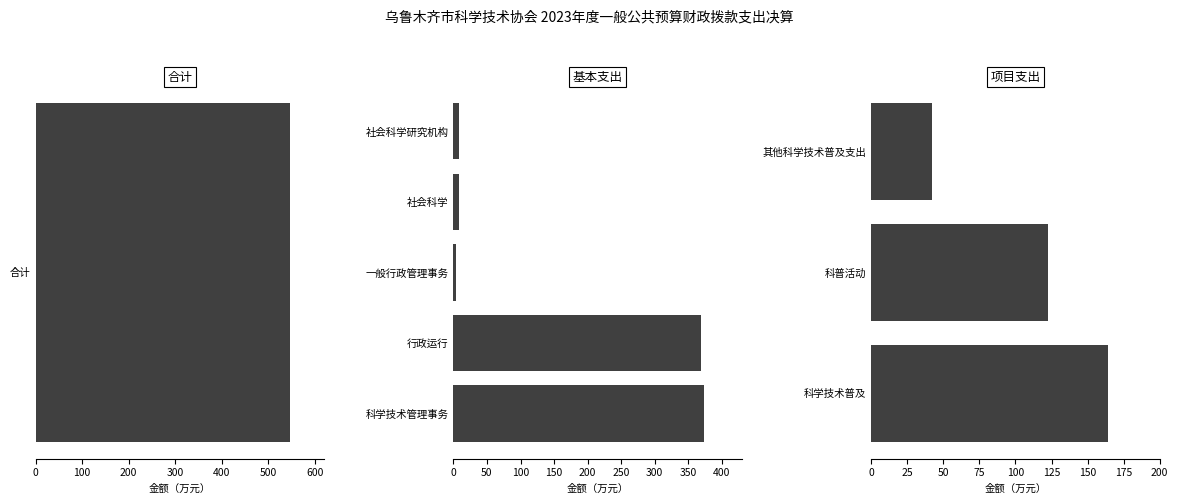

What position from the left is 科学技术普及?

7